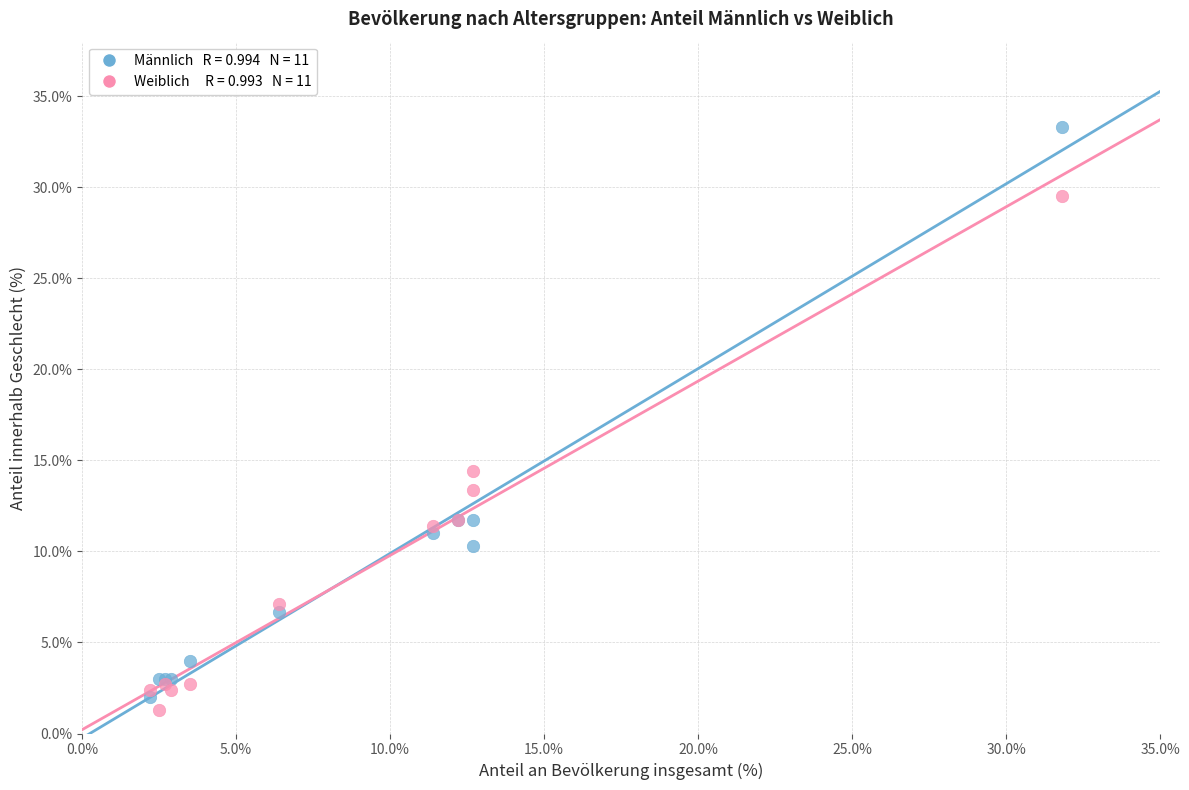

Across all series, what Y value is closest to 17?

14.4